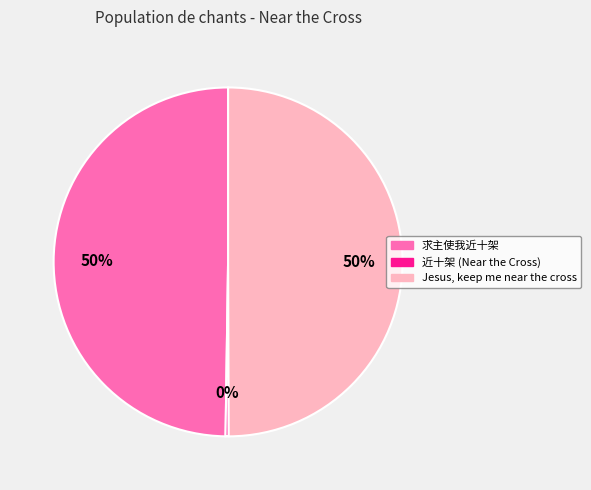

To the nearest percent, what is the difference between the largest and smallest slice percentages?

50%